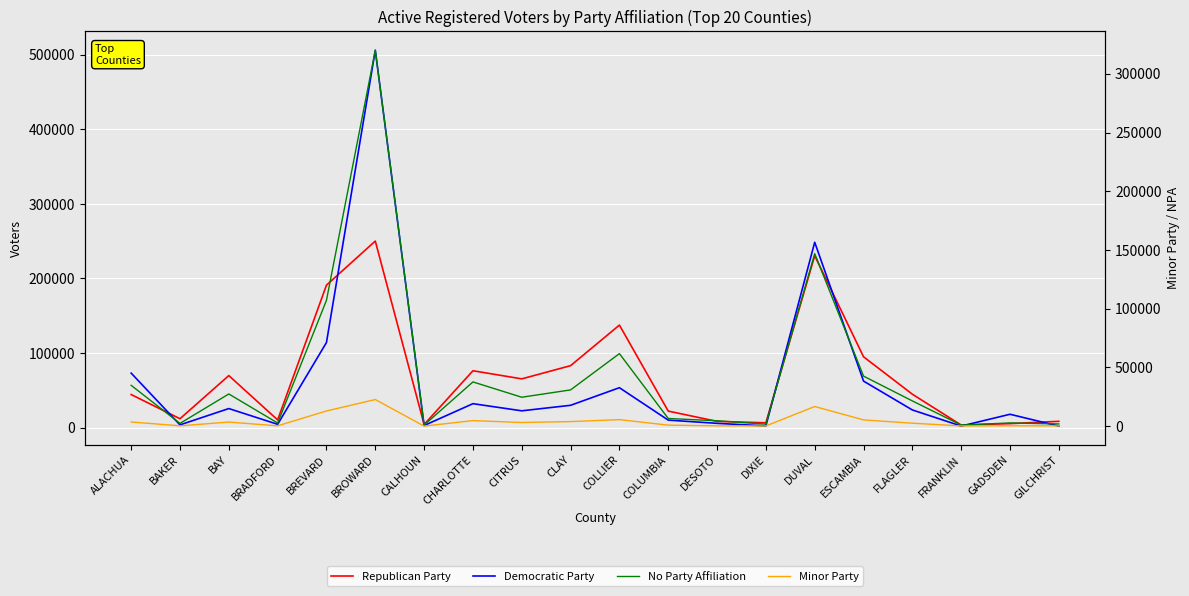

Reading right to left, list all the values displayed in this chart.

Republican Party: 8484	5370	3458	44829	95003	230565	6509	8405	22178	137505	83113	65404	76279	4214	250176	191068	10345	69812	11941	44362
Democratic Party: 2075	17932	2122	23701	62418	248562	2310	5764	10075	53547	29952	22555	32121	2829	506093	114129	4452	25581	3710	73110
No Party Affiliation: 1891	2756	939	21498	42606	146904	1700	4615	6532	61777	30887	24645	37674	938	320116	107184	2690	27429	2362	34766
Minor Party: 252	333	212	2545	5341	16754	184	307	881	5573	3904	3135	4744	71	22675	12944	298	3492	309	3559